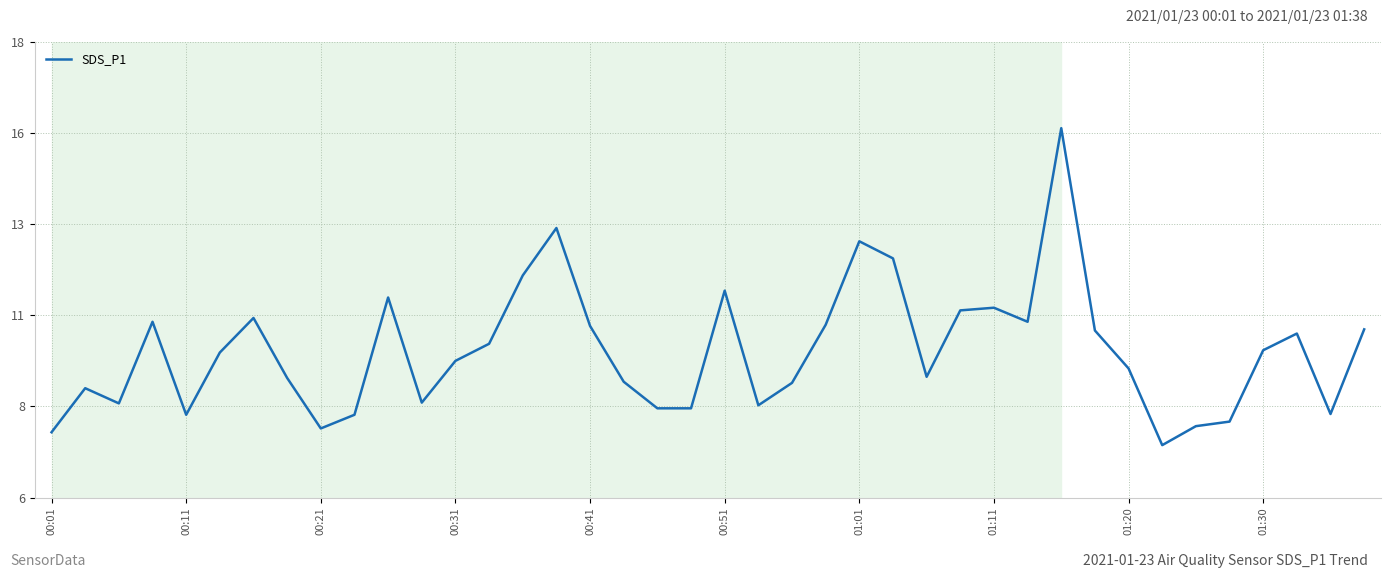

Is this an area chart (filled region under the line)?

No